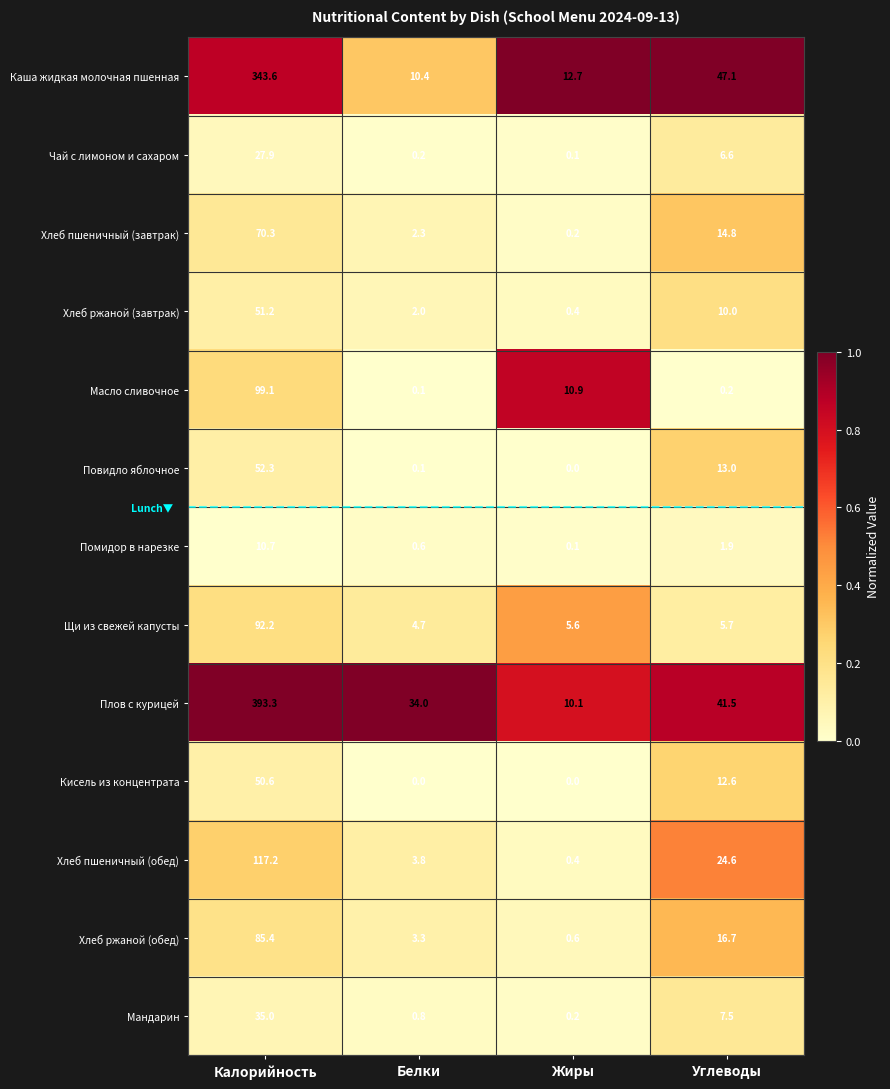

The Масло сливочное series shows 14.8 at Жиры. True or false?

False